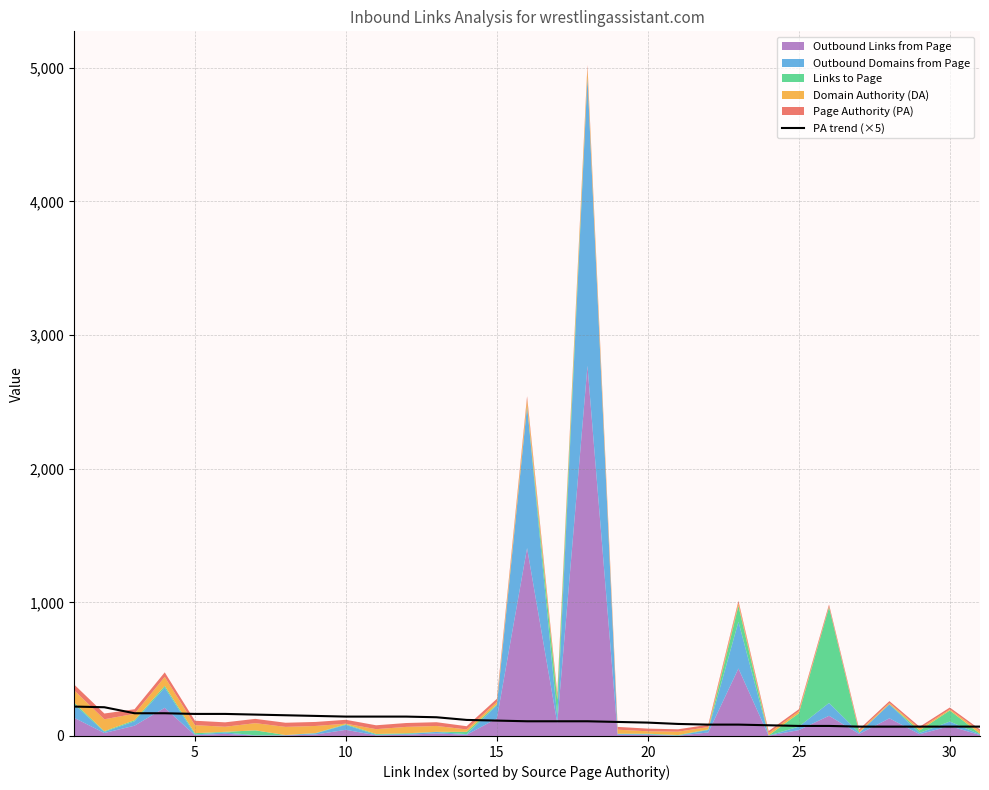

True or false: the data has more than 0 interior local peaks.

False